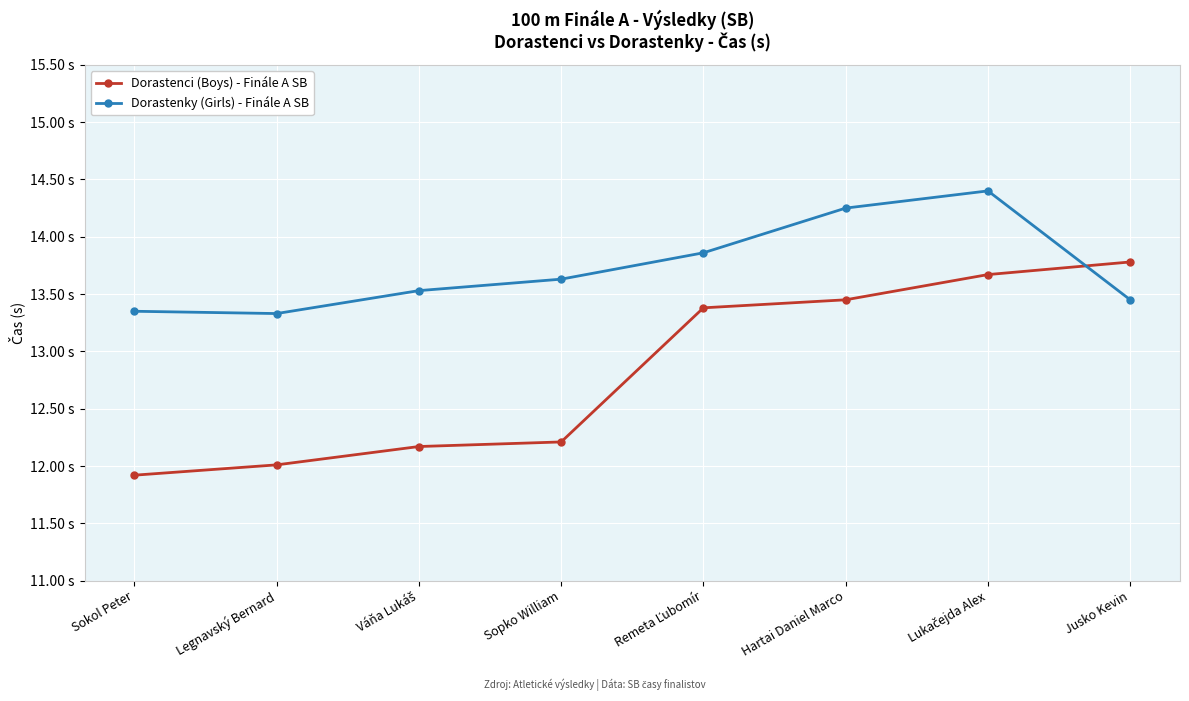

What is the difference between the maximum and minimum values in the Dorastenci (Boys) - Finále A SB series?

1.9